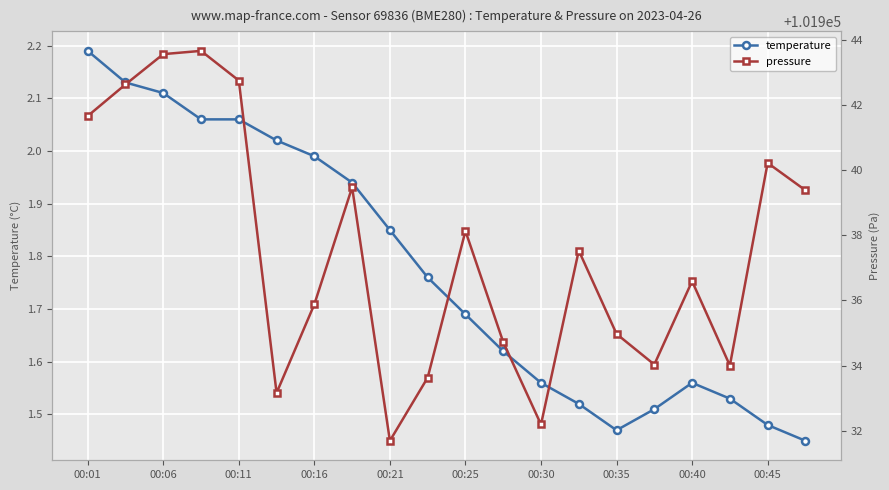

How many interior local valleys does the temperature series have?

1